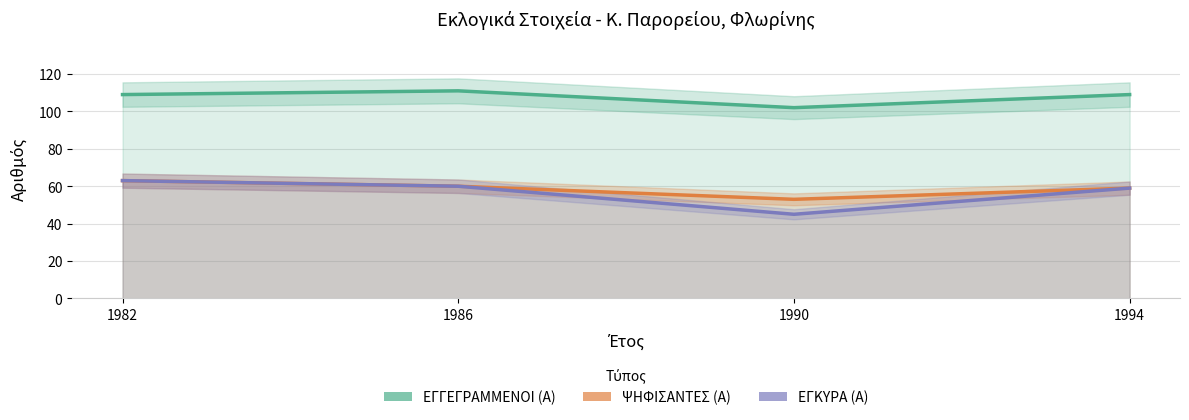

What is the total value across all series at 1994?

227